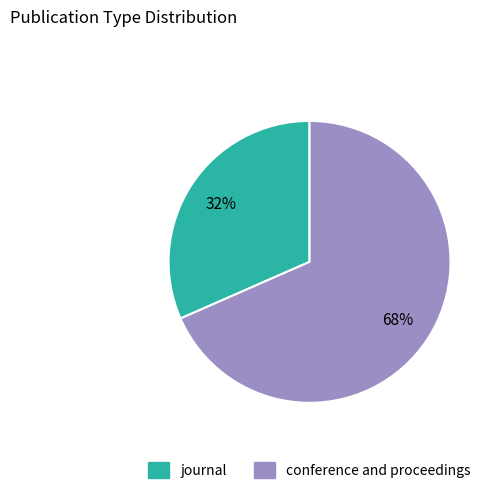

Is the sum of conference and proceedings and journal greater than half?

Yes